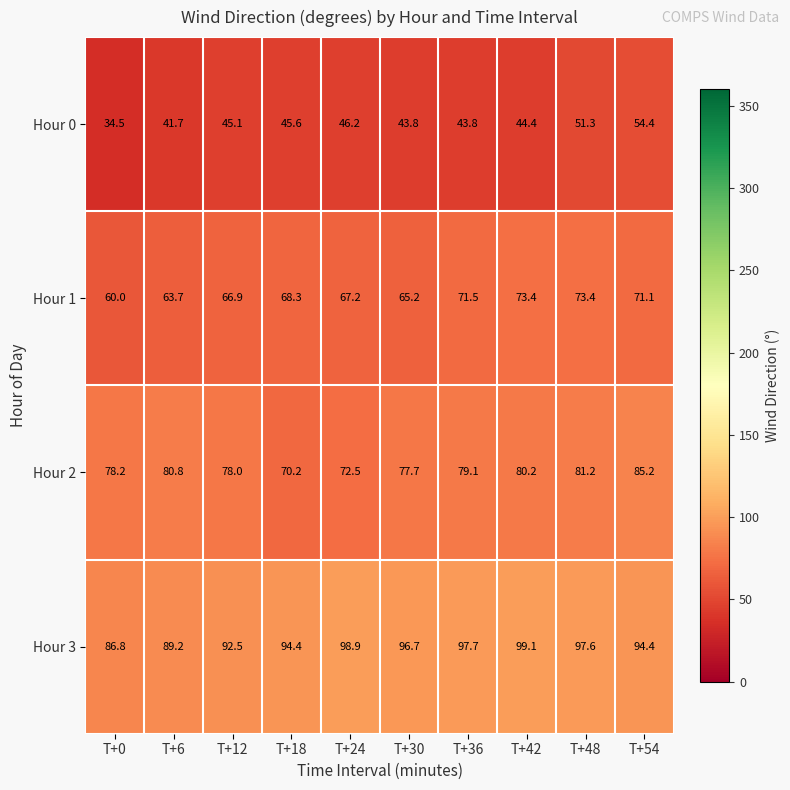

What is the sum of the Hour 1 values at T+30 and T+24?

132.4